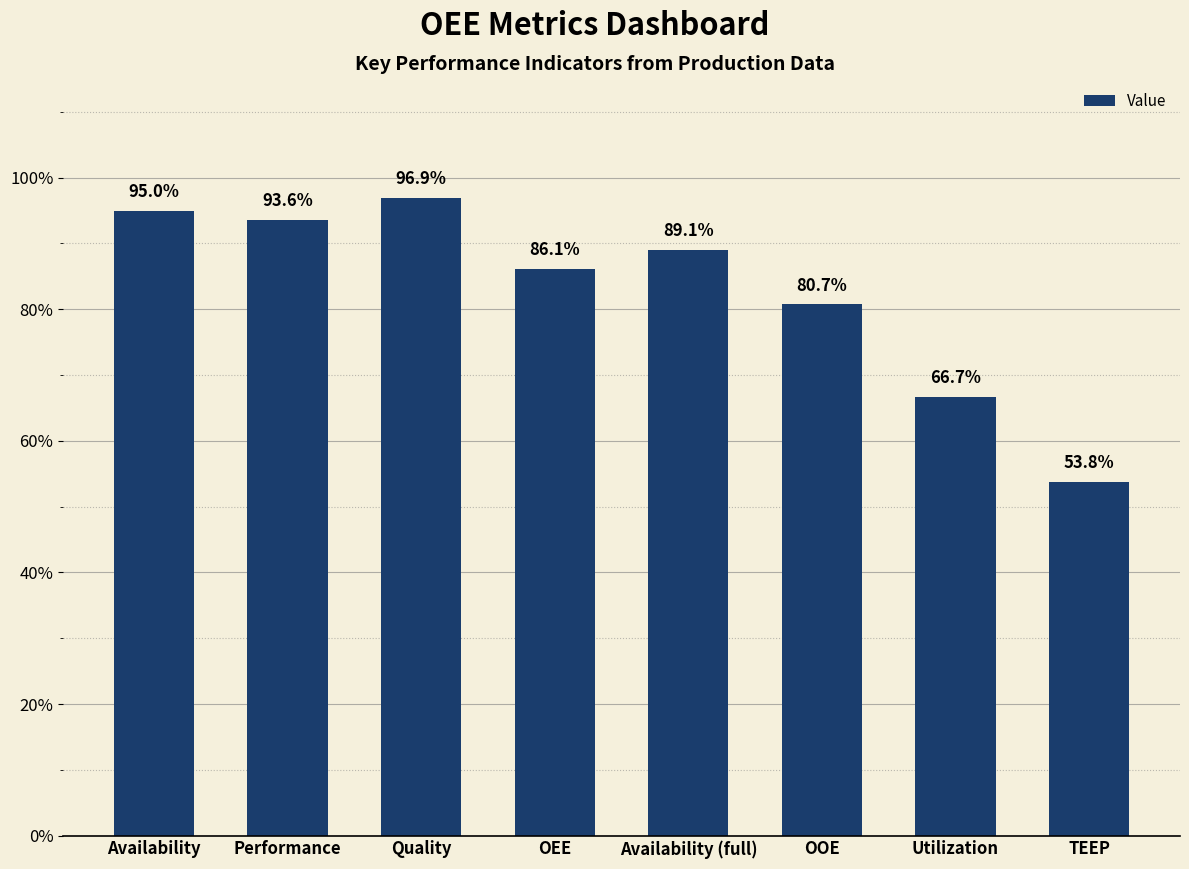

Are the bars horizontal?

No